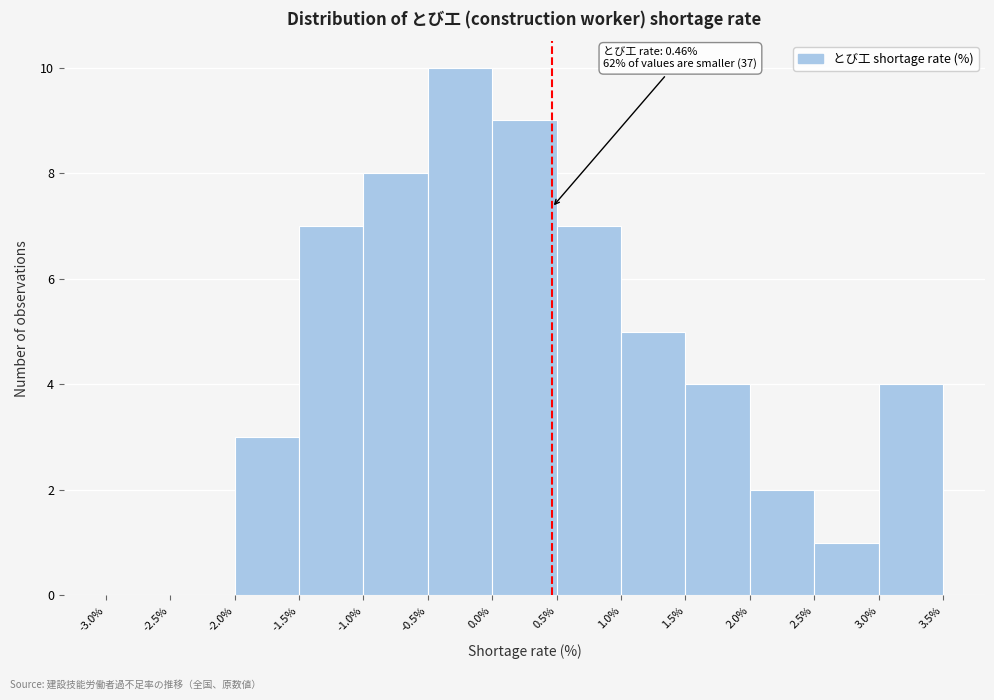

Over which range of the x-axis is the bar tallest?

-0.5% to 0.0%